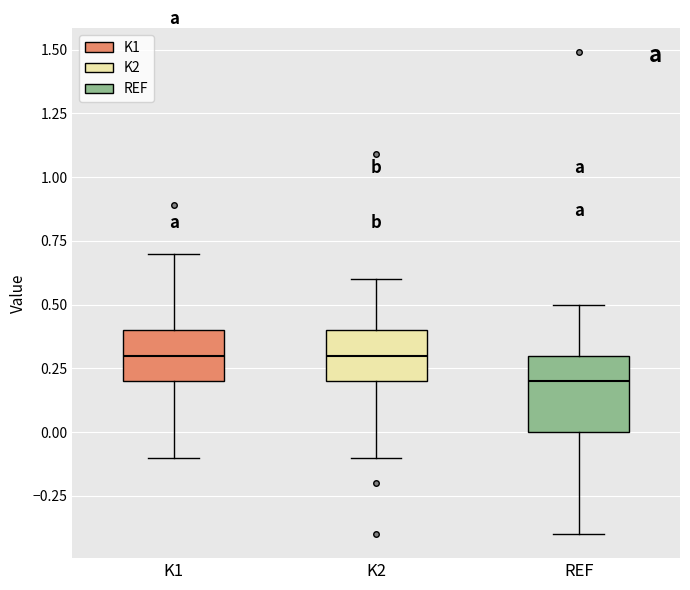

Which box has the lowest median line?

REF